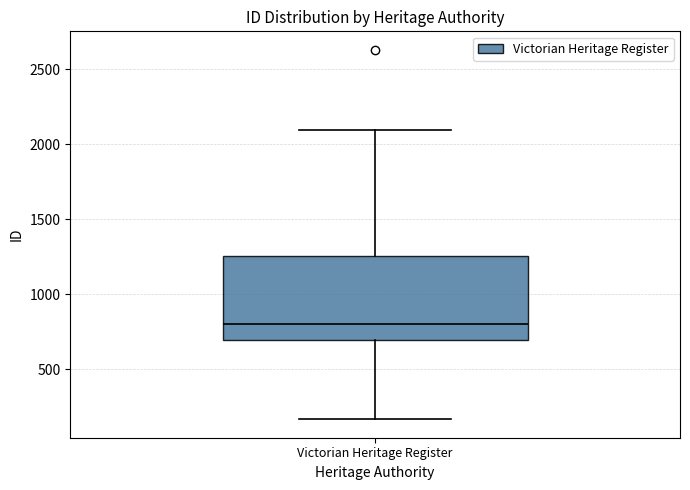

Transcribe this box plot: give where the median line is, the range the box spans, and where the two whiskers end, as read against the y-axis. The values are not printed on the chart, so give them approximately, as read against the axis.

median 800, box 700 to 1250, whiskers 150 to 2100